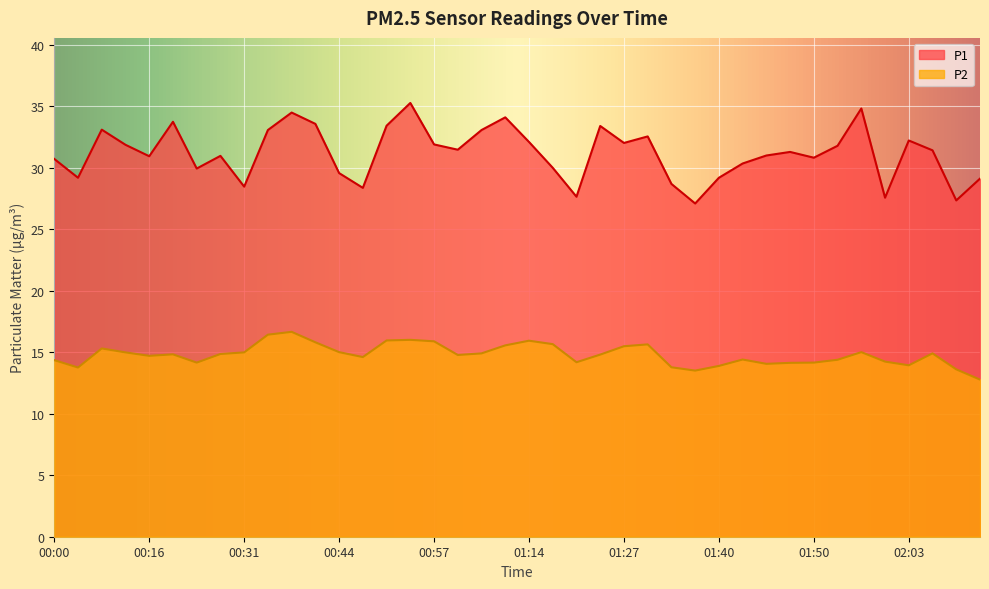

Does the chart display data point markers on the line(s)?

No